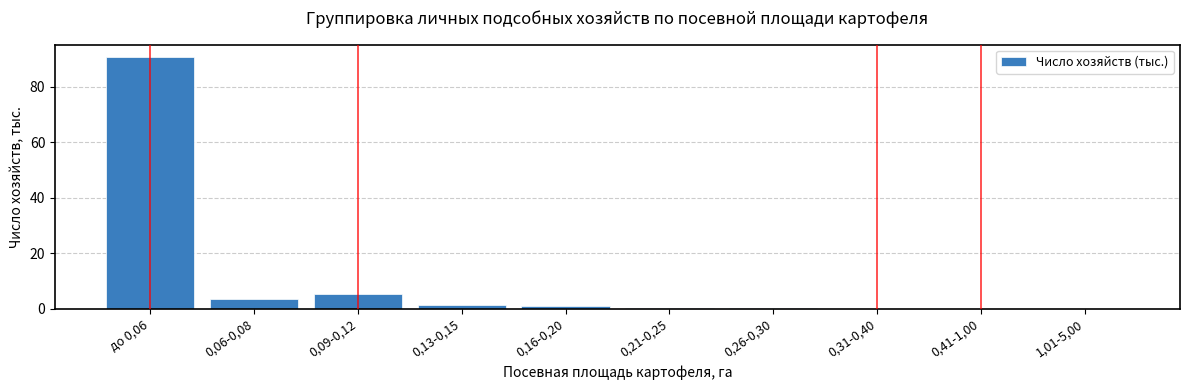

What is the maximum value shown in the chart?

90.6